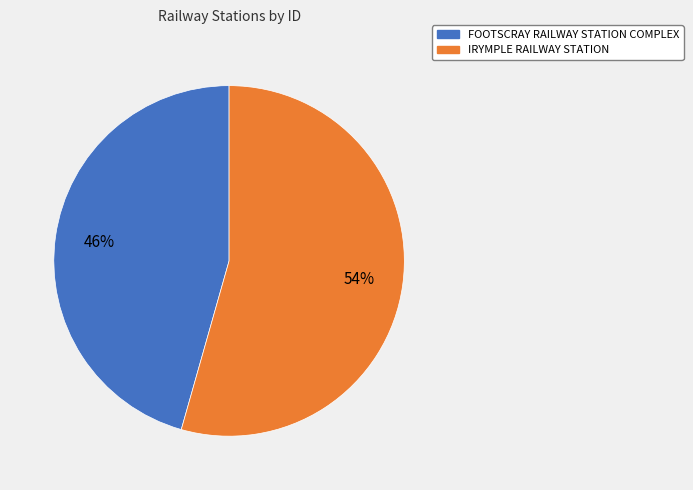

How many slices are in this pie chart?

2